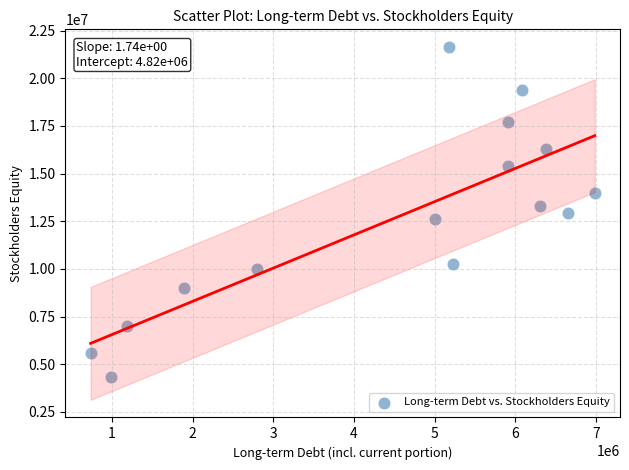

What is the range of X values (max minus min)?

6252916